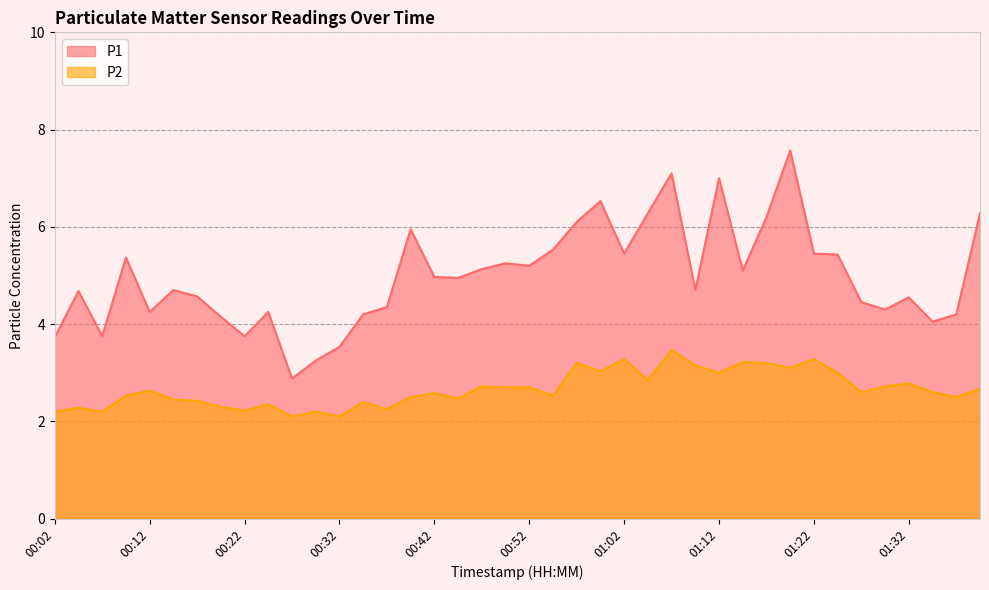

True or false: P2 and P1 cross at least once.

False